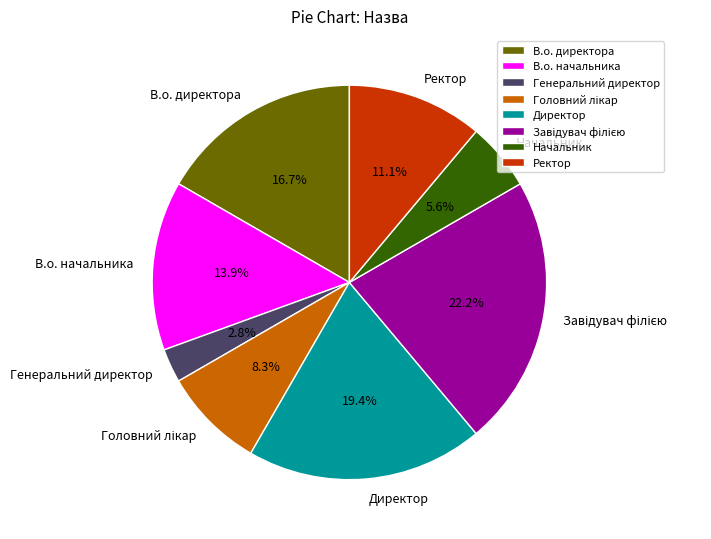

How many segments does this pie chart have?

8